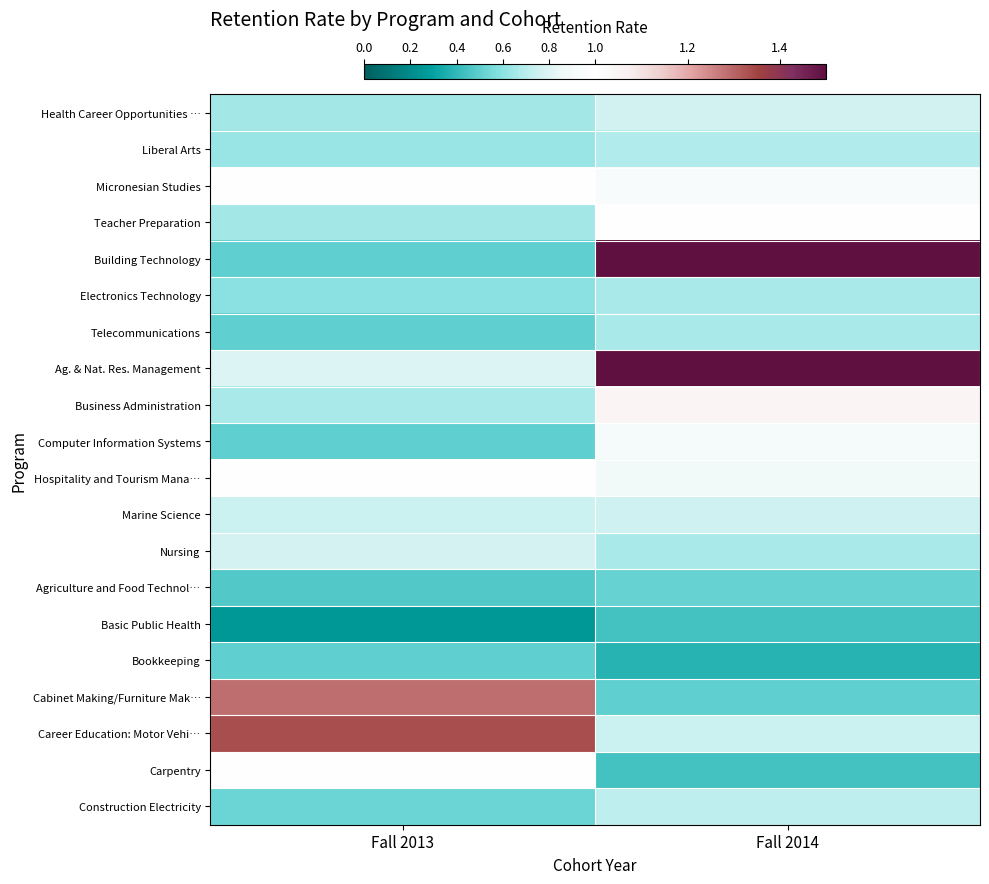

Which series has the largest total across all categories?

Building Technology